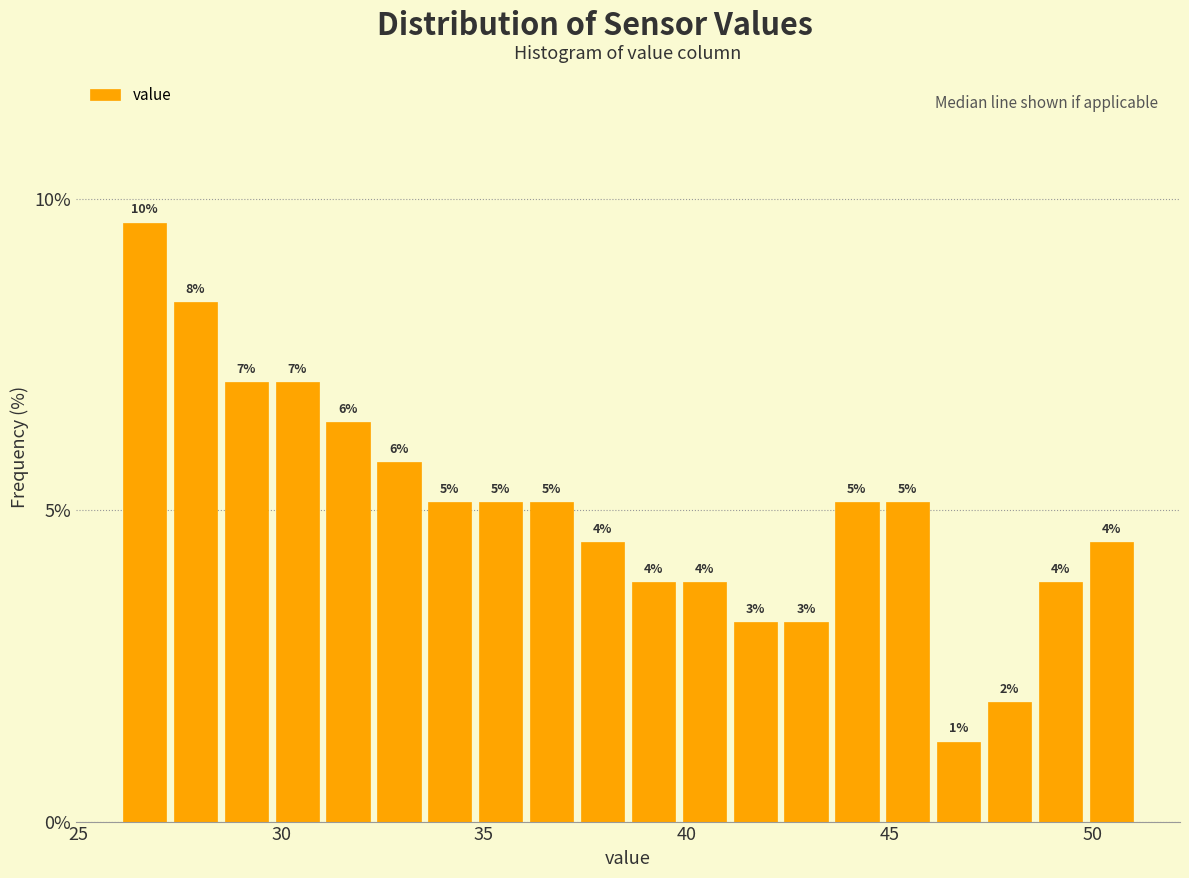

Read against the x-axis, roughly where is the centre of the tallest bar?

26.5